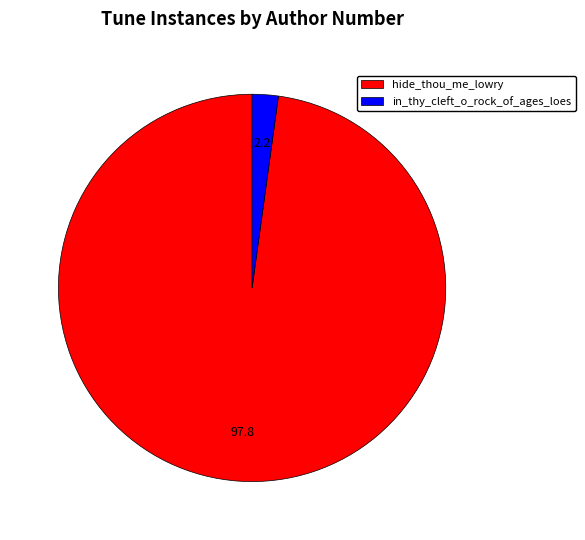

Between hide_thou_me_lowry and in_thy_cleft_o_rock_of_ages_loes, which is larger?

hide_thou_me_lowry